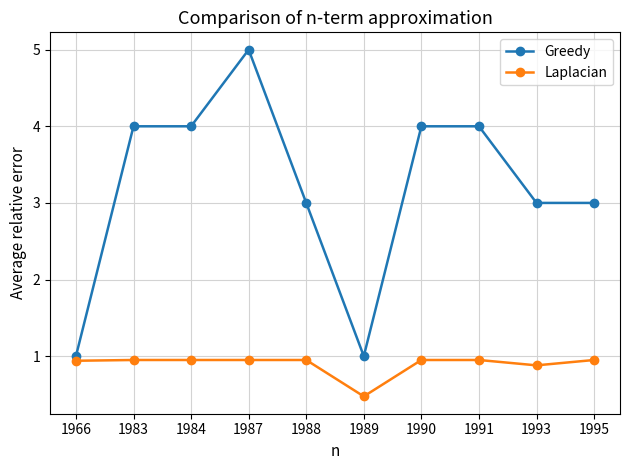

Is this an area chart (filled region under the line)?

No